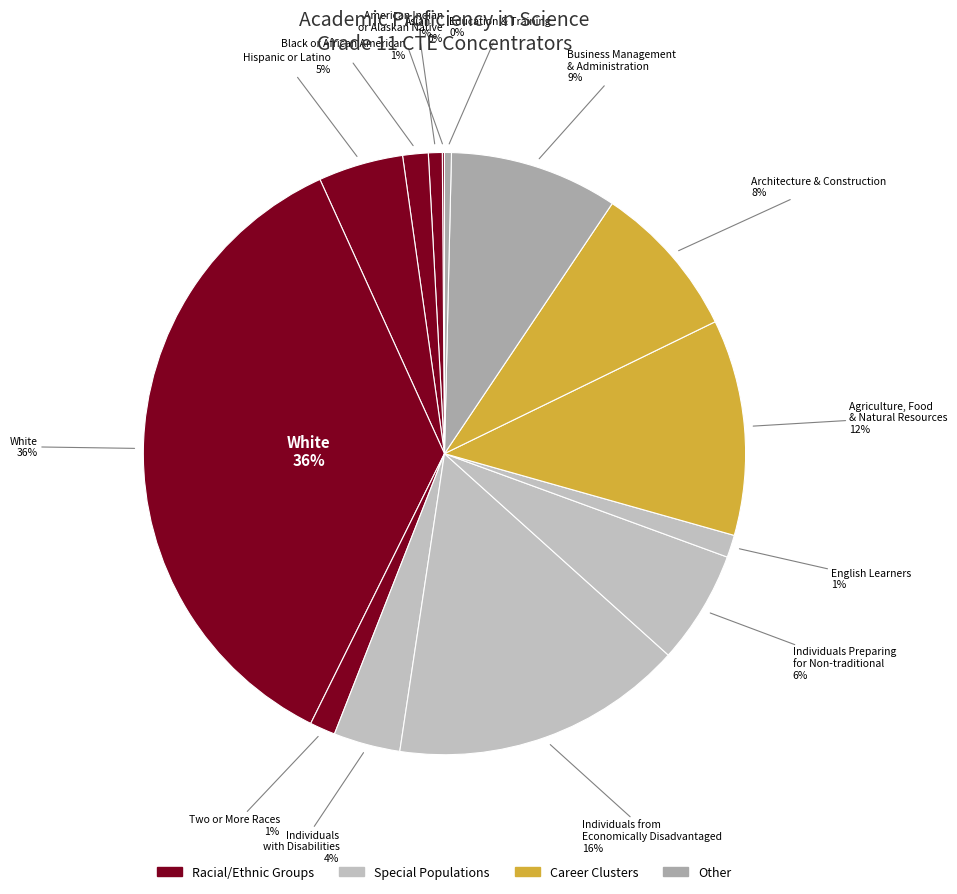

Do Black or African American and Individuals with Disabilities together represent more than half of the pie?

No